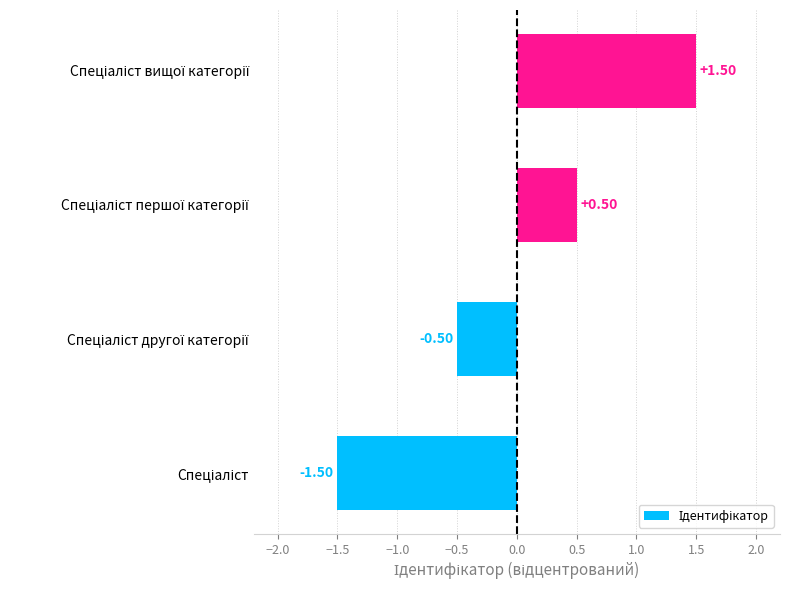

Count the number of values greater than 0.

2